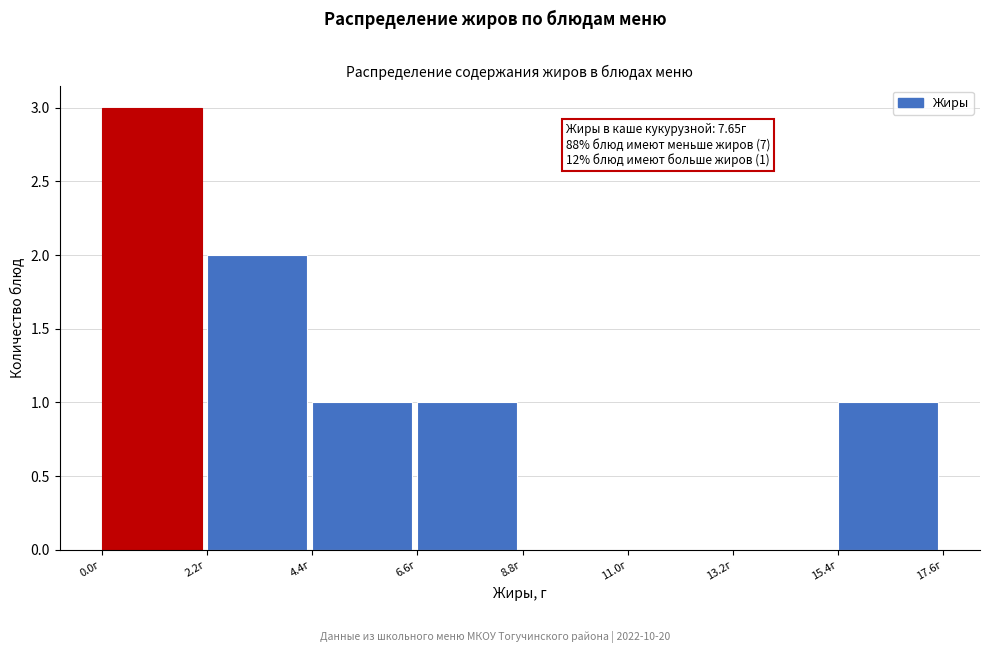

Which range on the x-axis has the tallest bar?

0.0 to 2.2